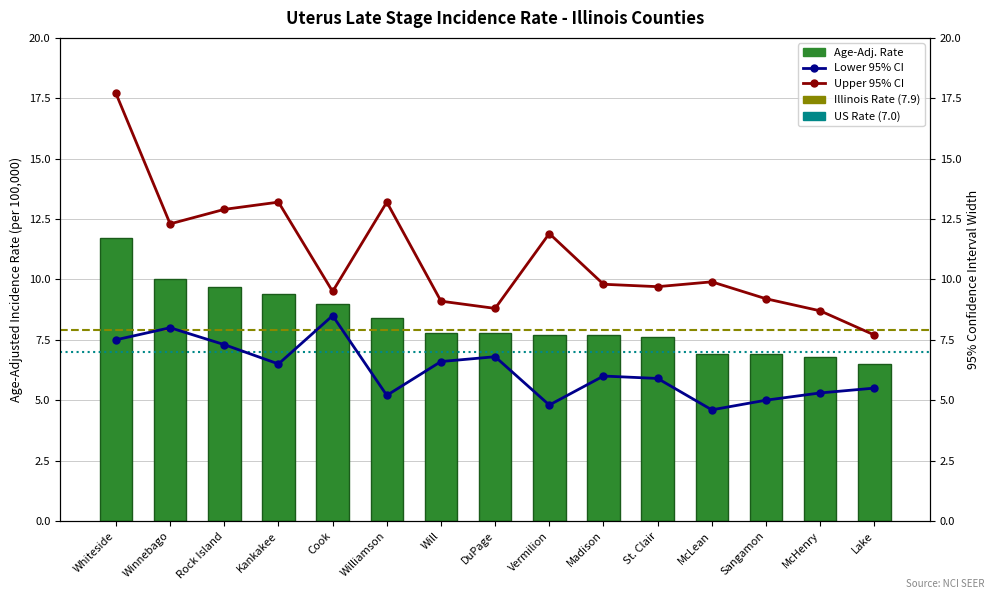

At how many categories does at least one series exceed 12?

5